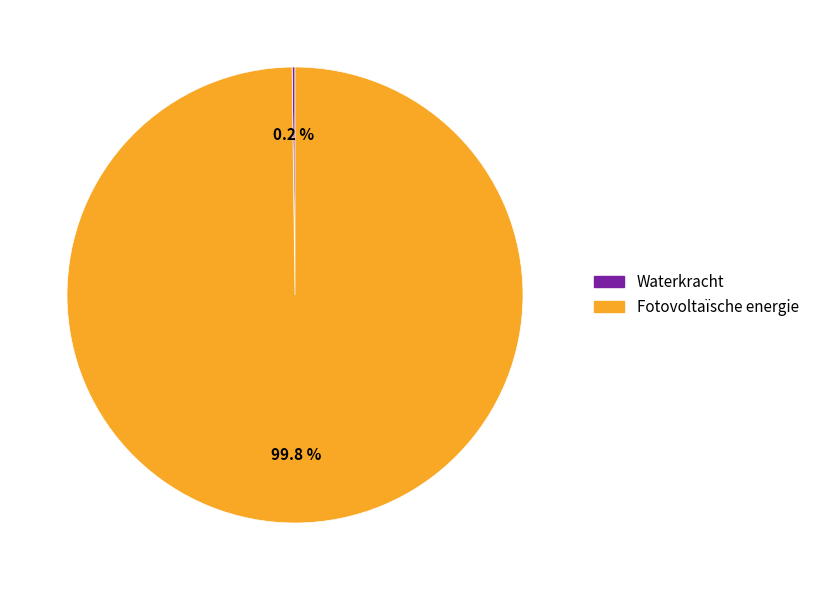

What portion of the pie excludes Fotovoltaïsche energie?

0.2%